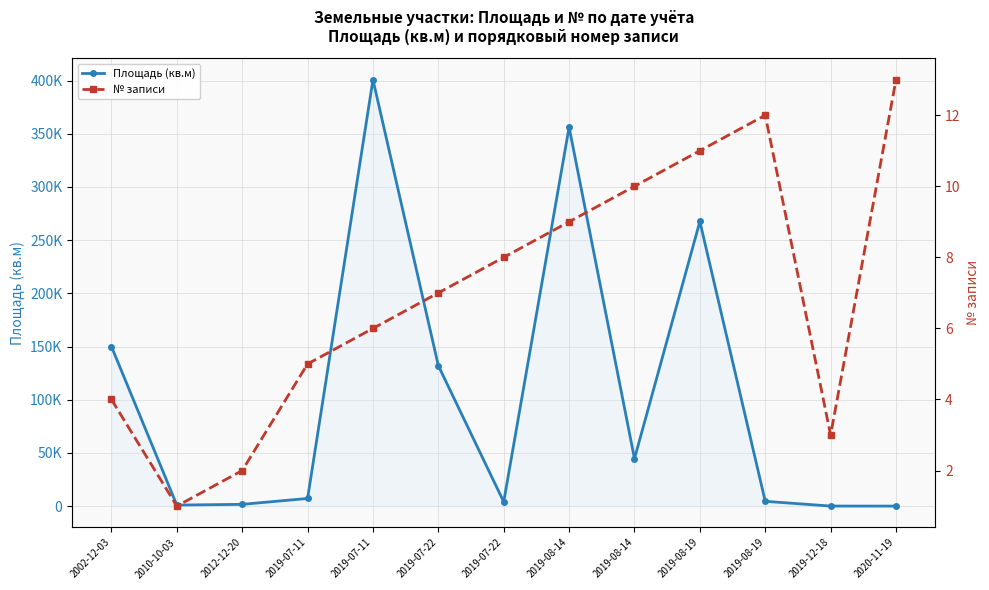

What is the label of the 1st point from the left?

2002-12-03